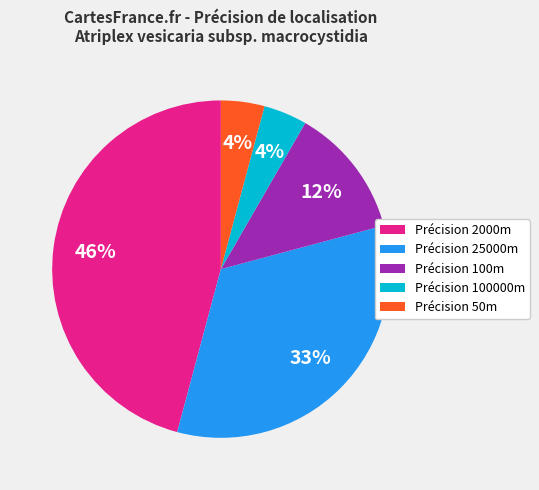

To the nearest percent, what is the average slice percentage?

20%